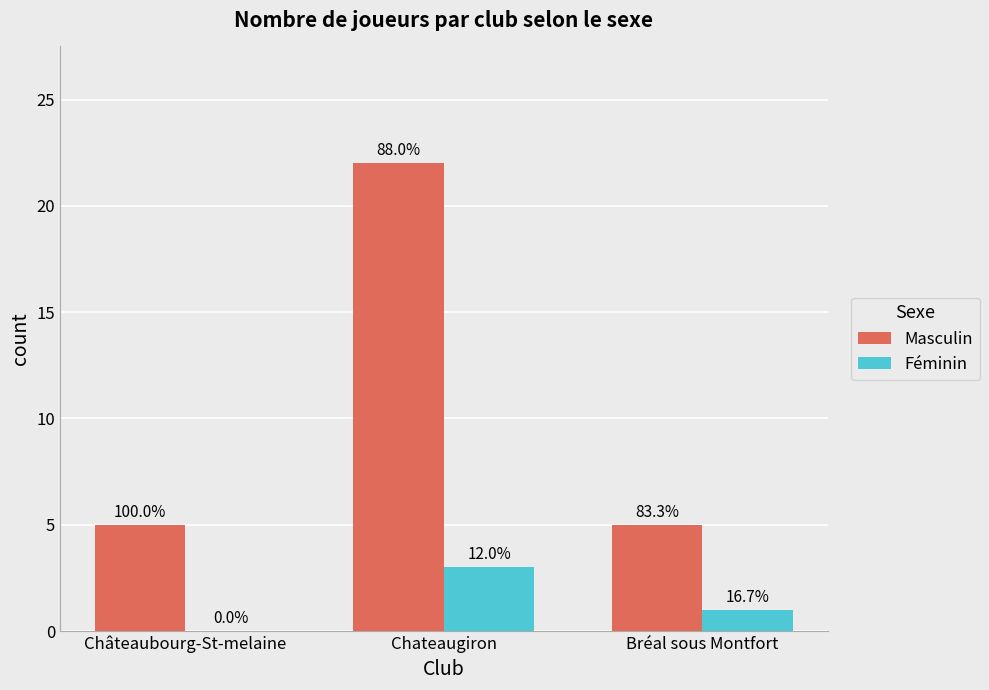

What are all the series names shown in the legend?

Masculin, Féminin